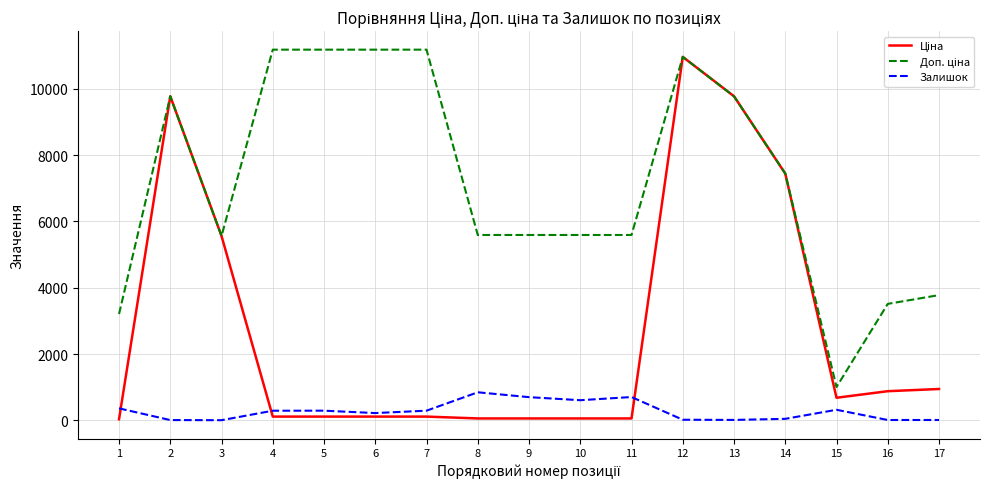

What is the greatest value displayed?

11182.0